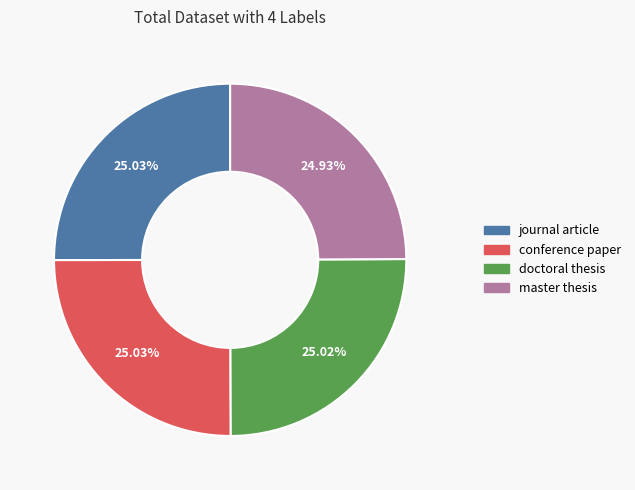

How many slices are in this pie chart?

4